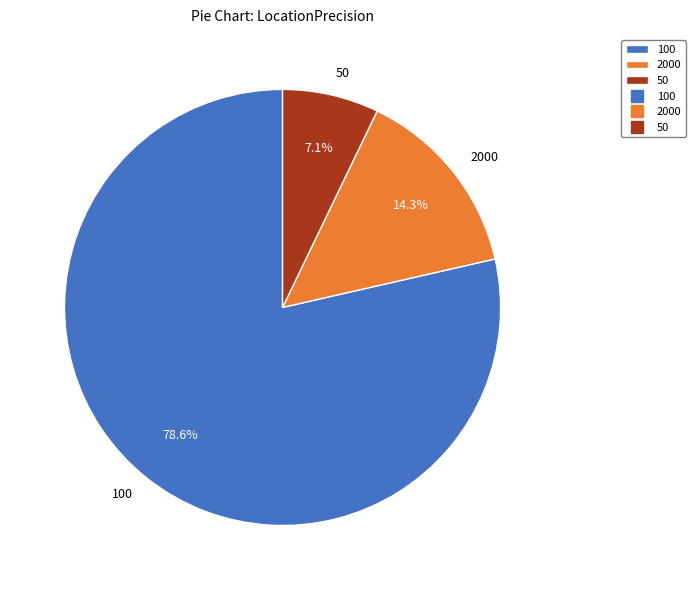

Is 50 the majority of the pie?

No